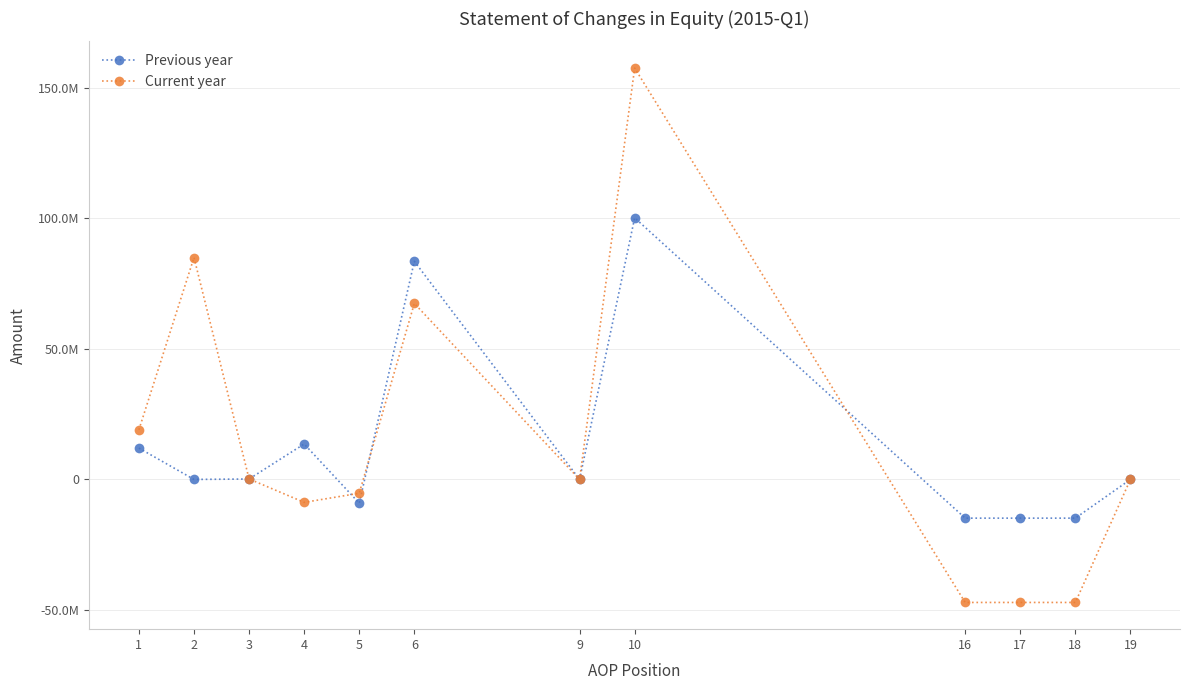

Where do Current year and Previous year first cross each other?

3 and 4